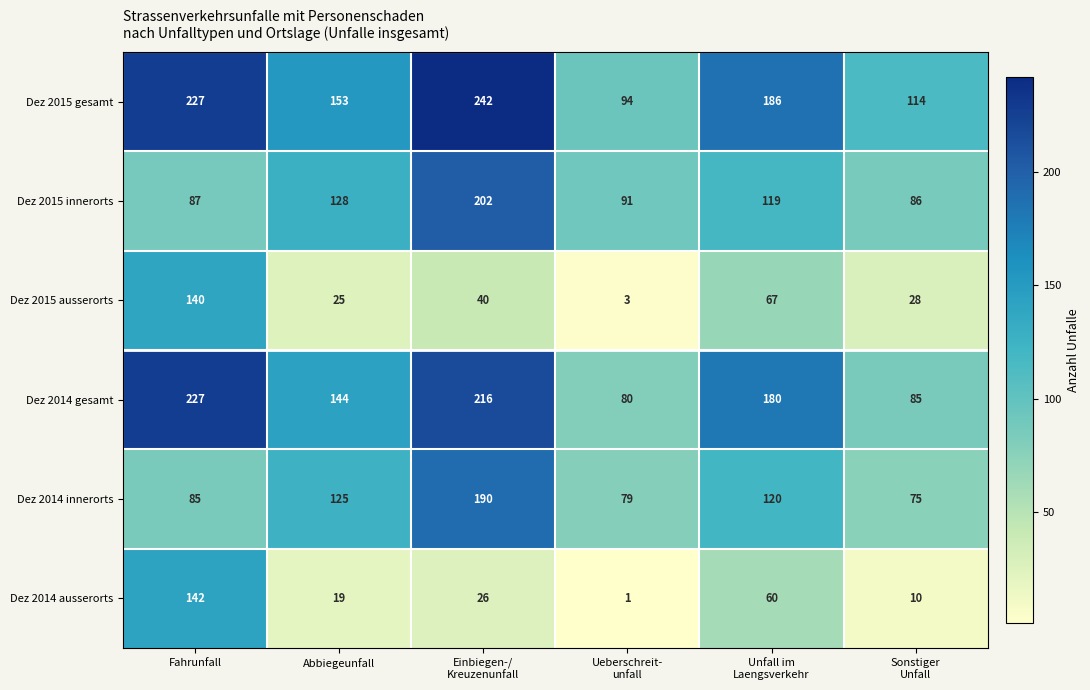

What is the maximum value shown in the chart?

242